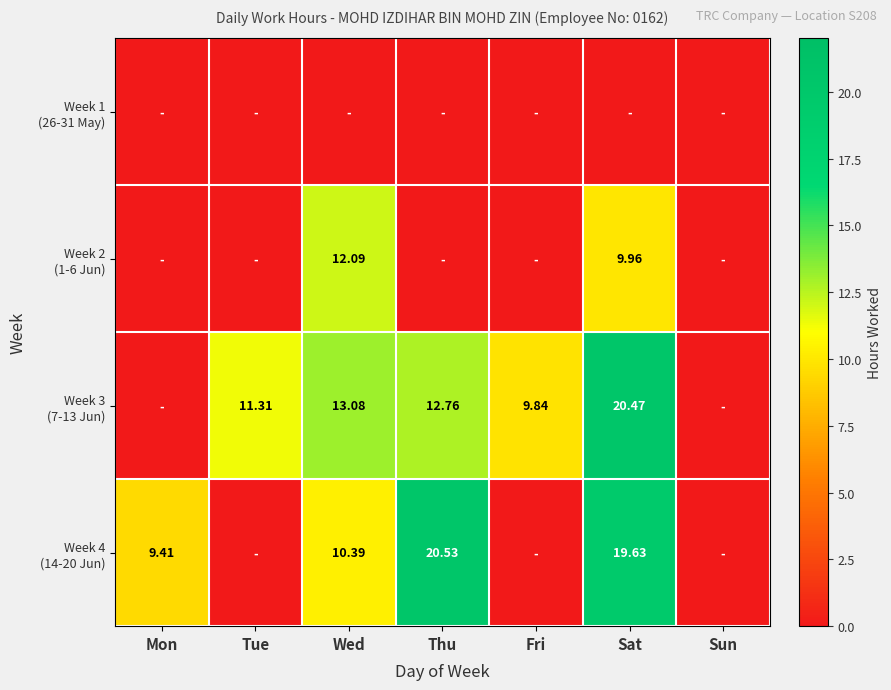

At which category is the sum across all series the highest?

Sat